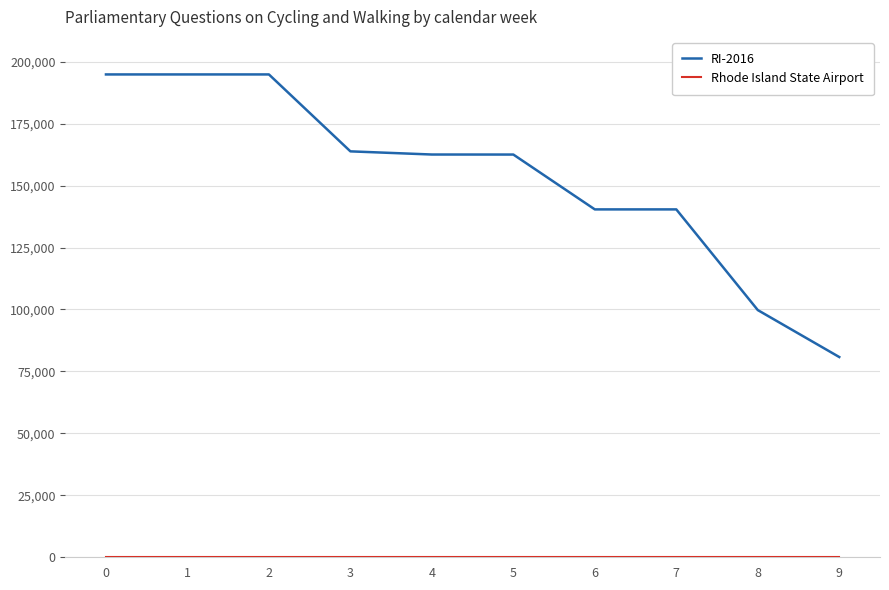

Which series has the largest range (max minus min)?

RI-2016